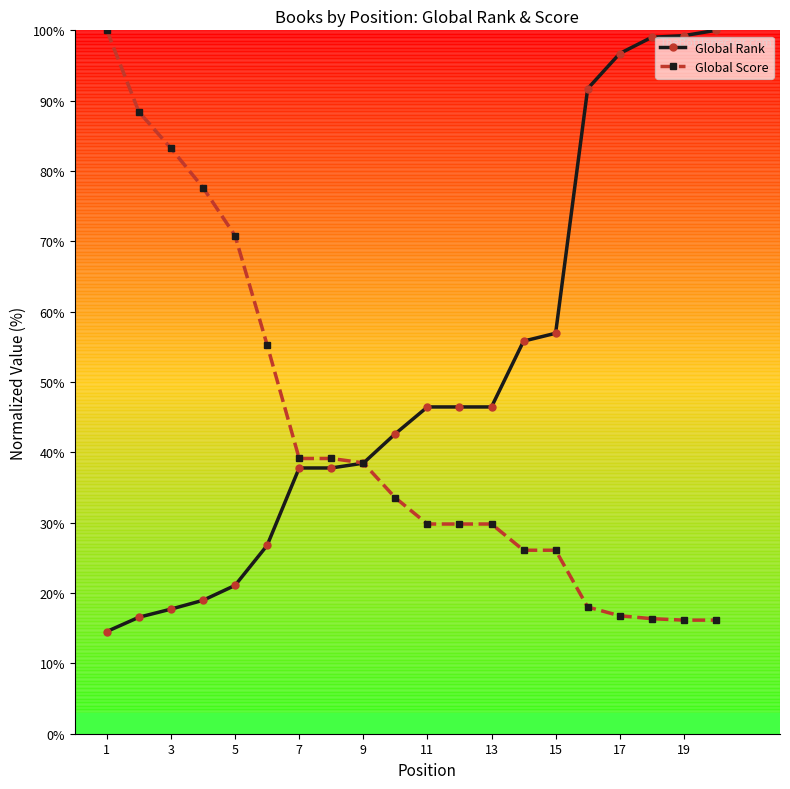

What is the average value of the Global Rank series?

50.6